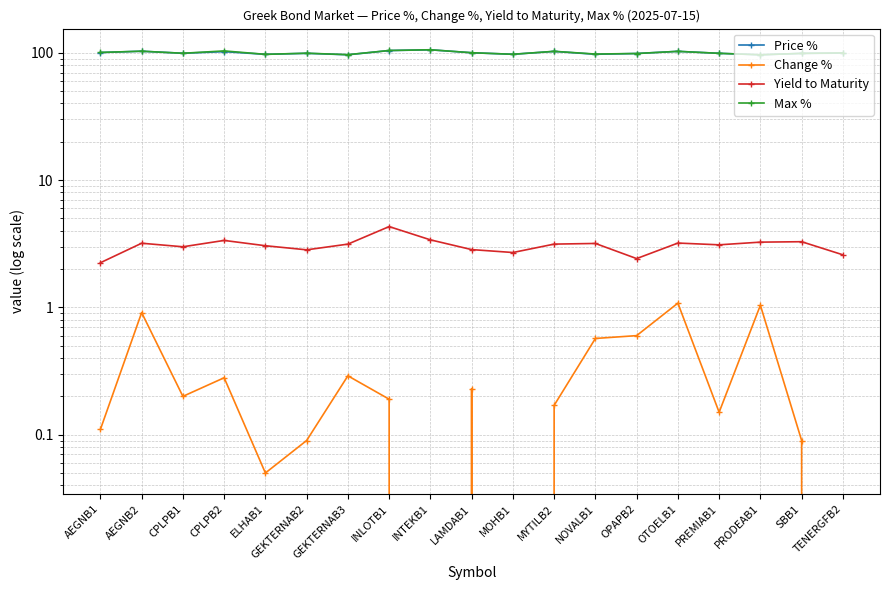

What position from the right is MOHB1?

9